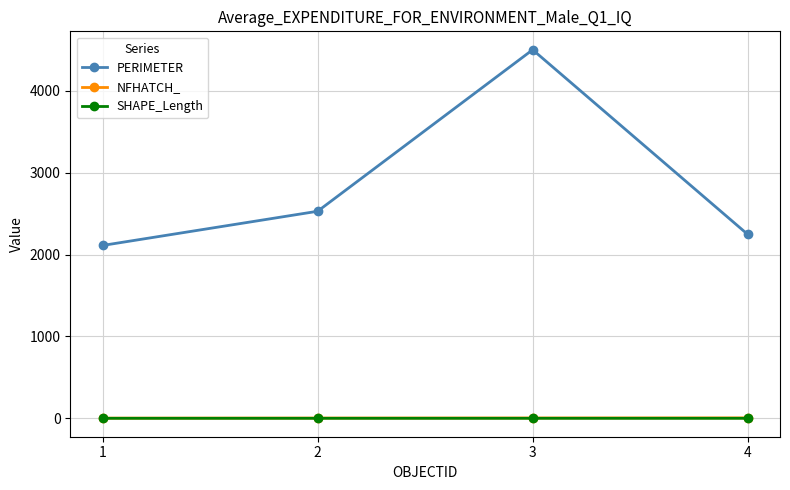

How many lines are shown in the chart?

3